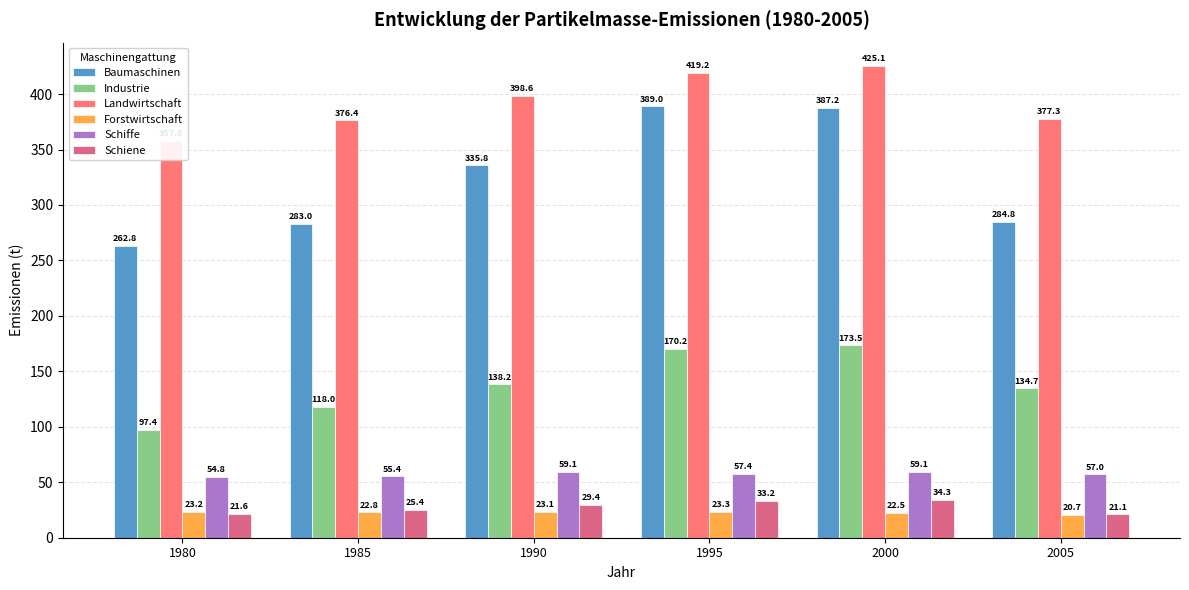

Are the bars horizontal?

No